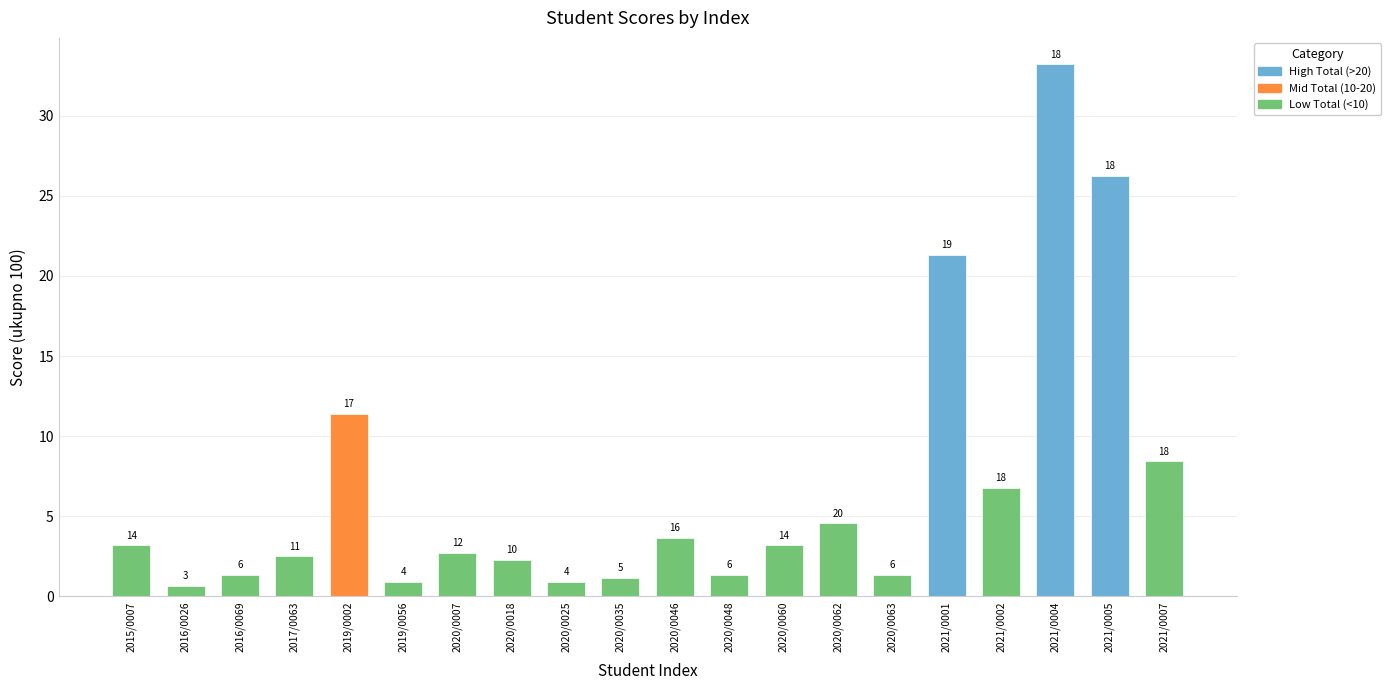

How many bars are there in total?

20